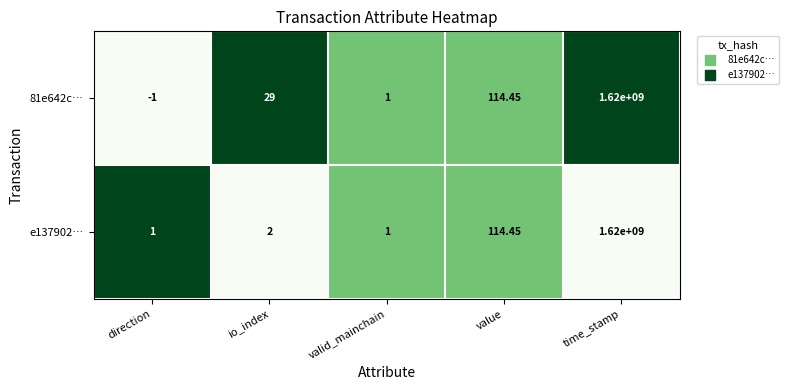

Which series has the widest spread of values?

81e642c…